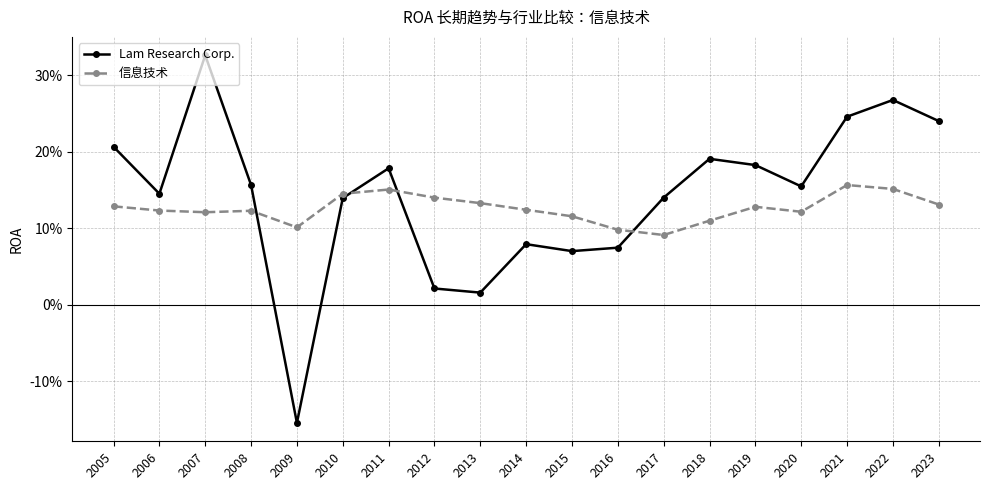

Does the chart have visible grid lines?

Yes